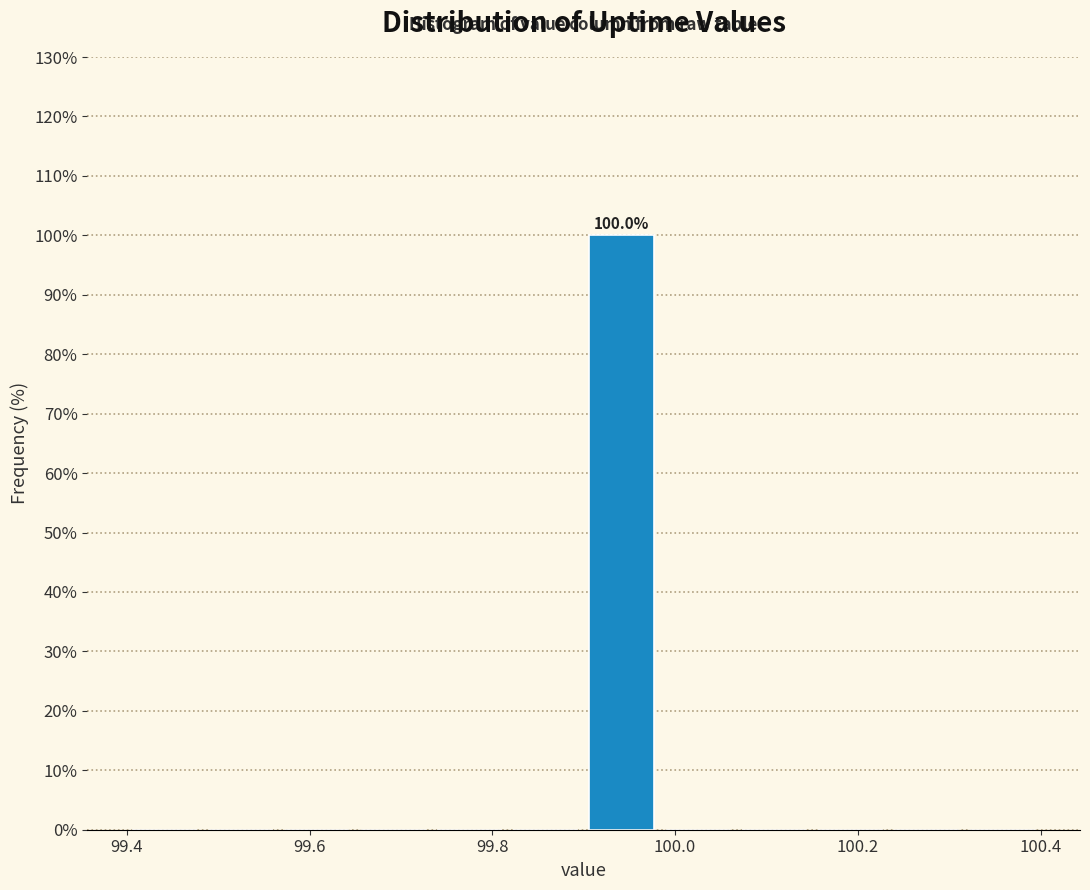

Which range on the x-axis has the tallest bar?

99.90 to 99.98